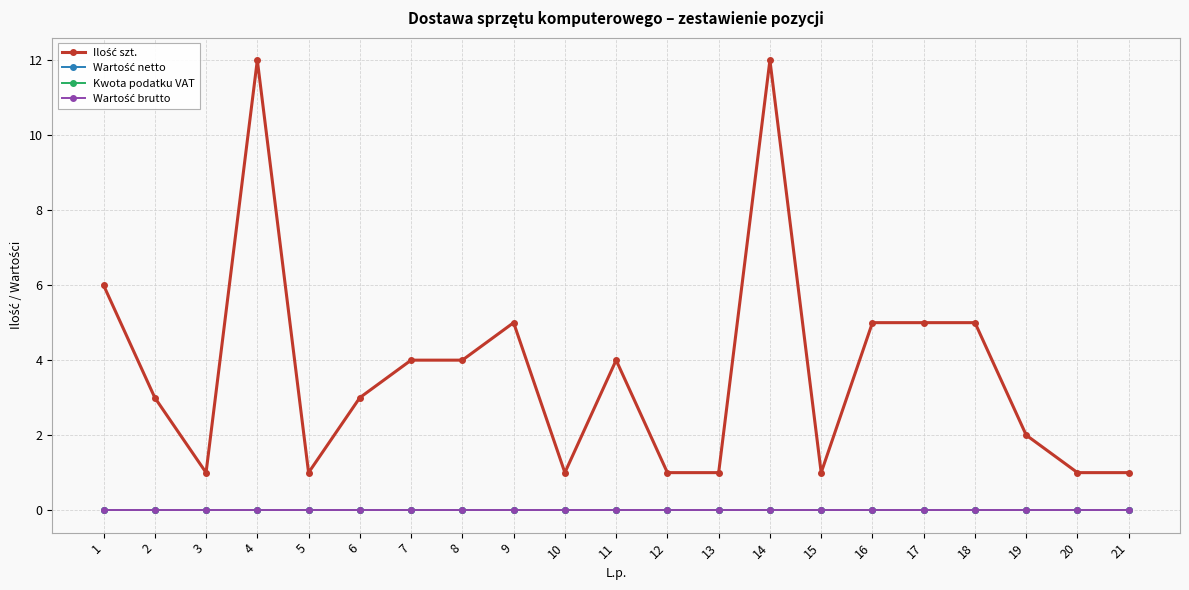

What is the total value across all series at 7?

4